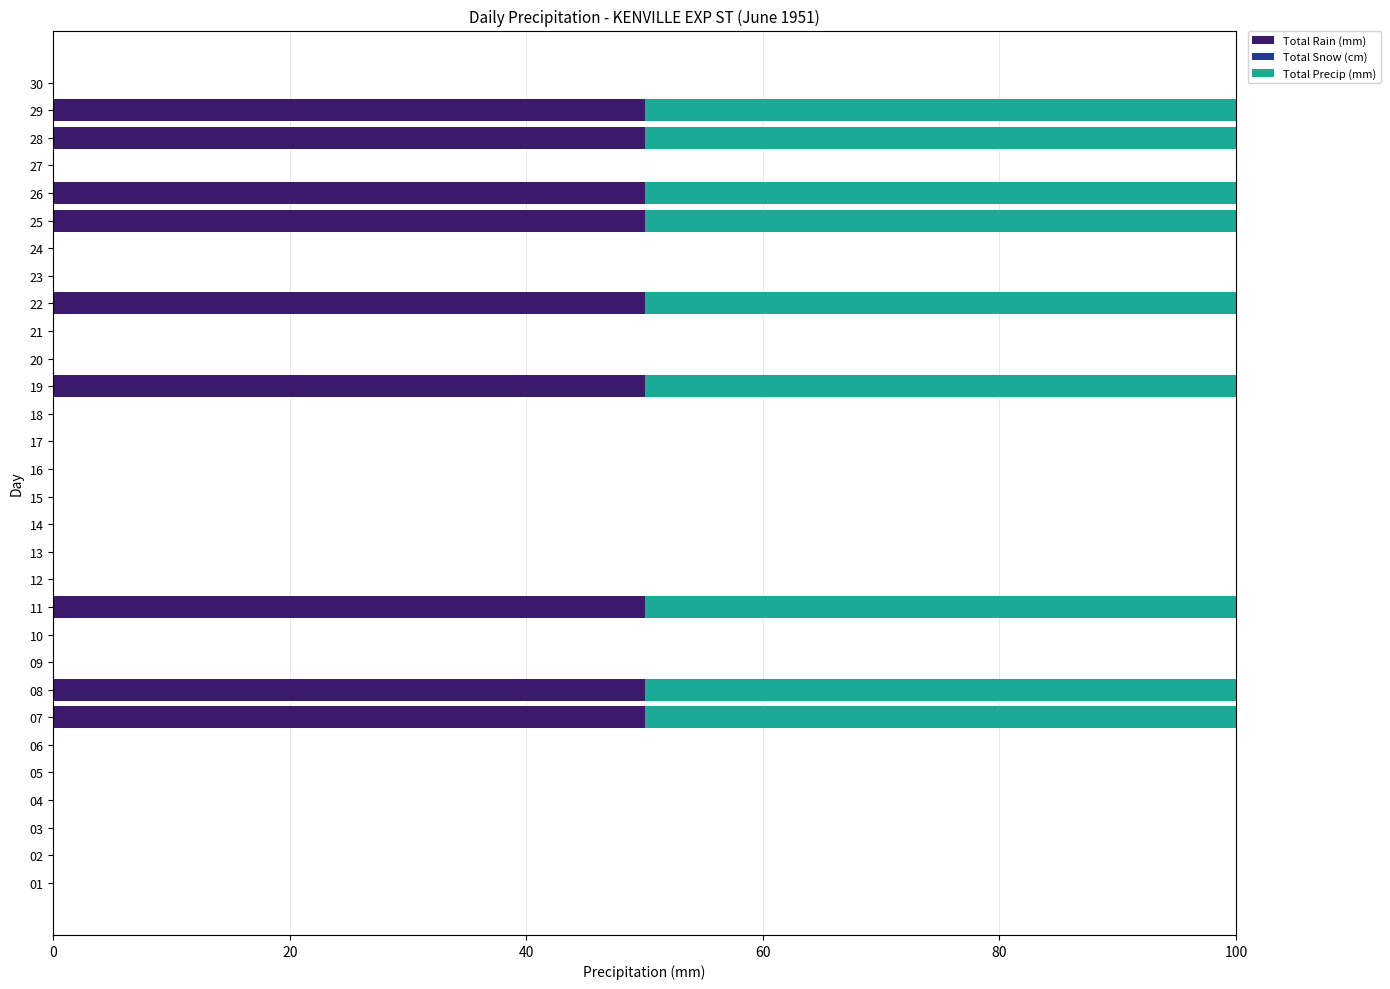

True or false: Total Rain (mm) has a value of 50 at 19.

True